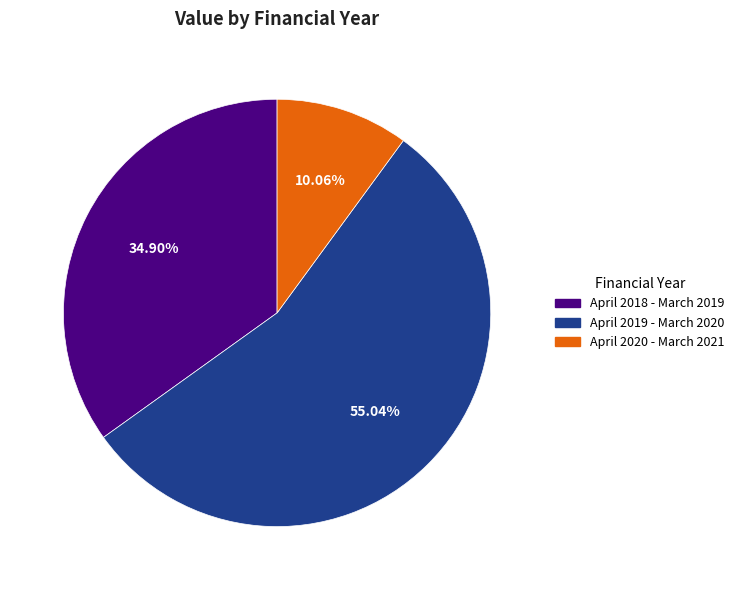

True or false: April 2019 - March 2020 accounts for 66% of the total.

False